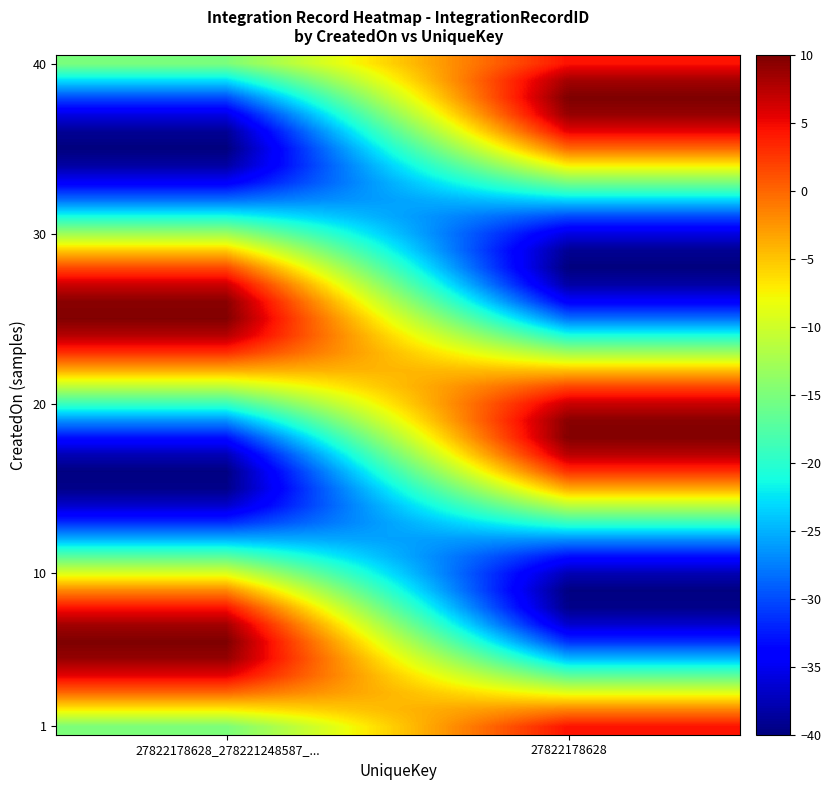

Which has a higher value, 27822178628 or 27822178628_278221248587_...?

27822178628